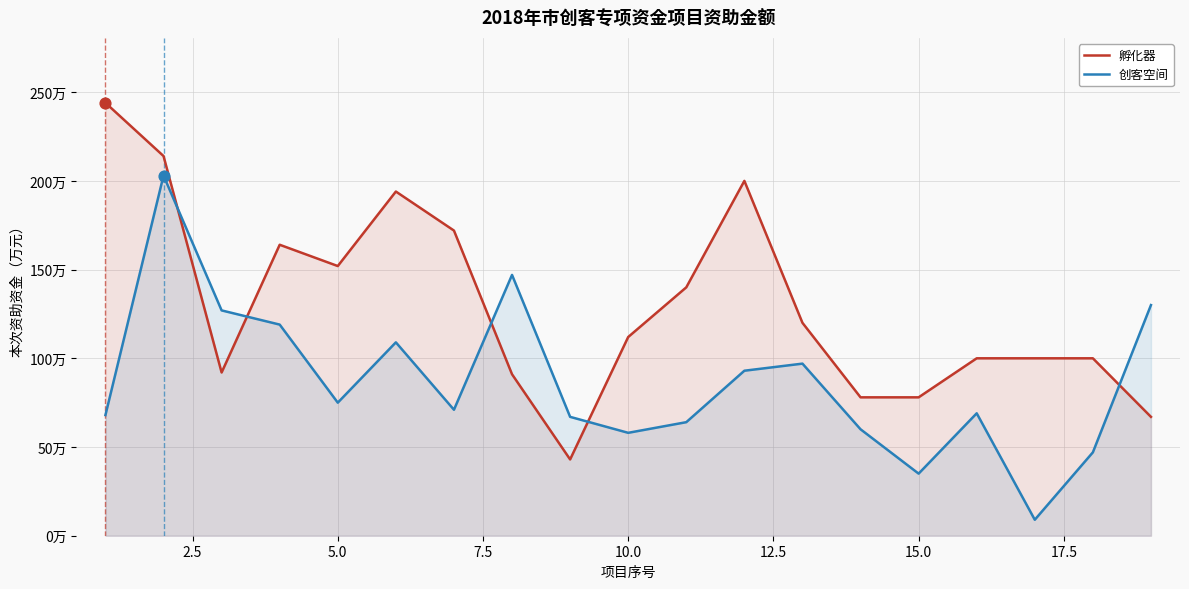

What are all the series names shown in the legend?

孵化器, 创客空间